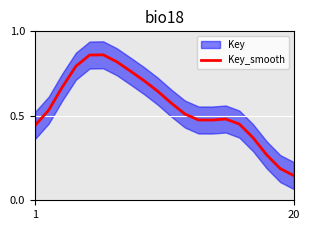

Which category has the lowest value in the Key_smooth series?

20